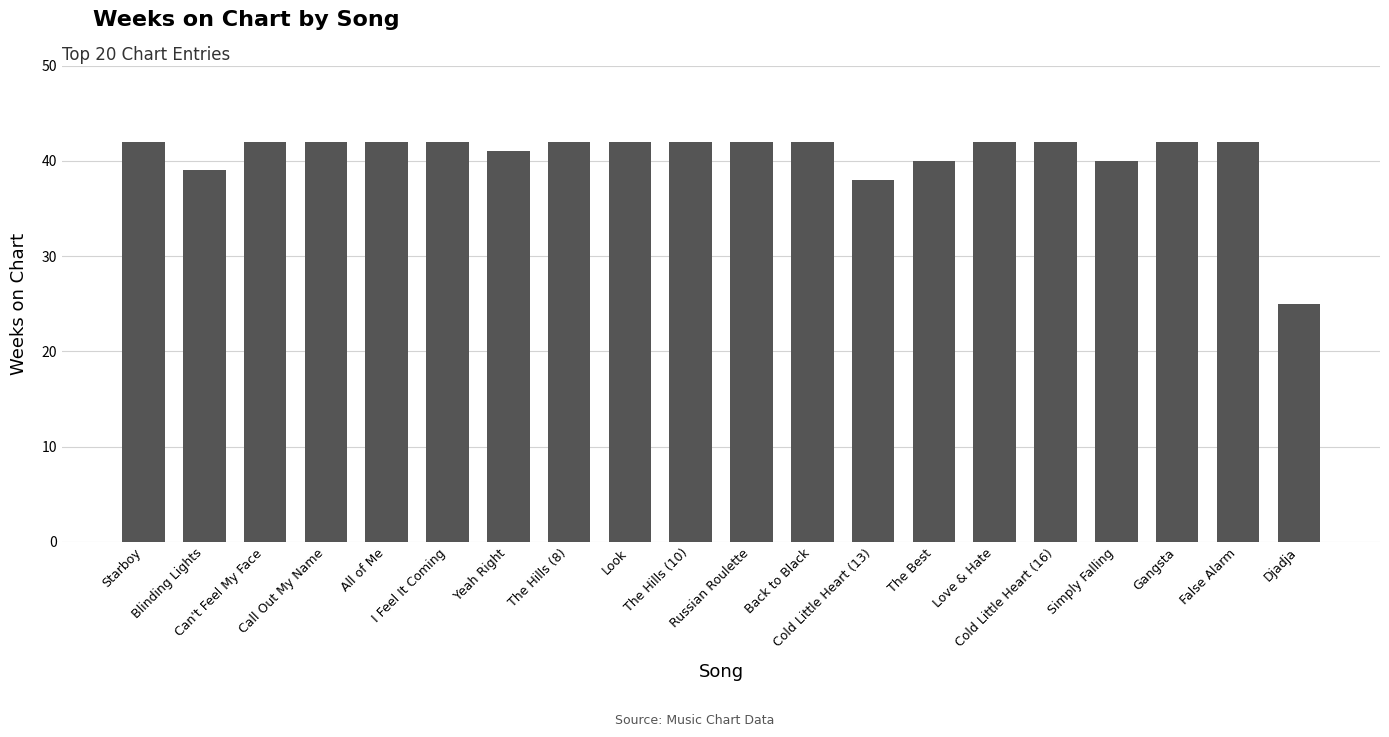

Approximately how many times larger is the value at Call Out My Name compared to Gangsta?

1.0